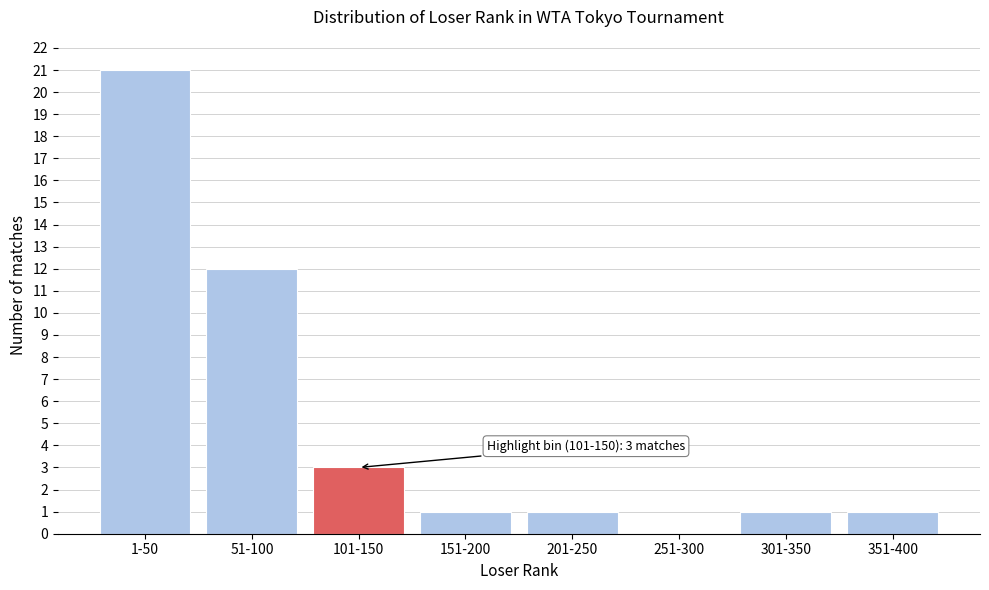

Reading left to right, list all the values displayed in this chart.

1-50=21	51-100=12	101-150=3	151-200=1	201-250=1	251-300=0	301-350=1	351-400=1